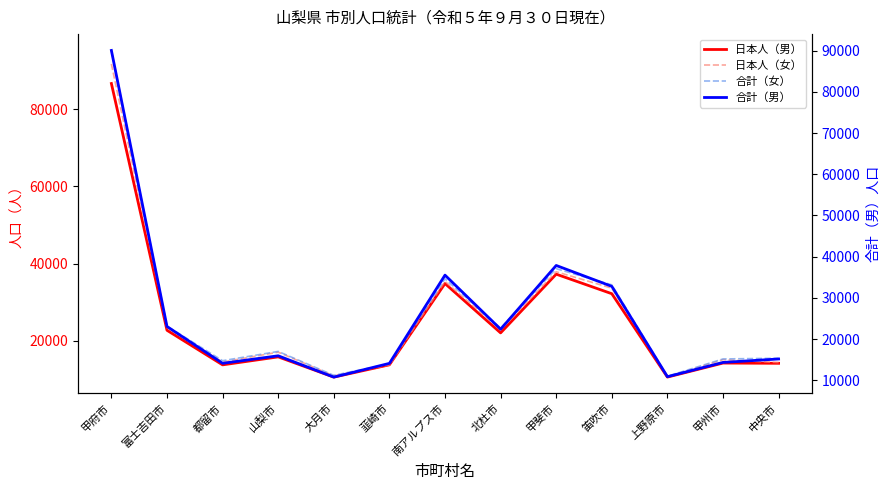

The value of 合計（女） at 中央市 is 15487. True or false?

True